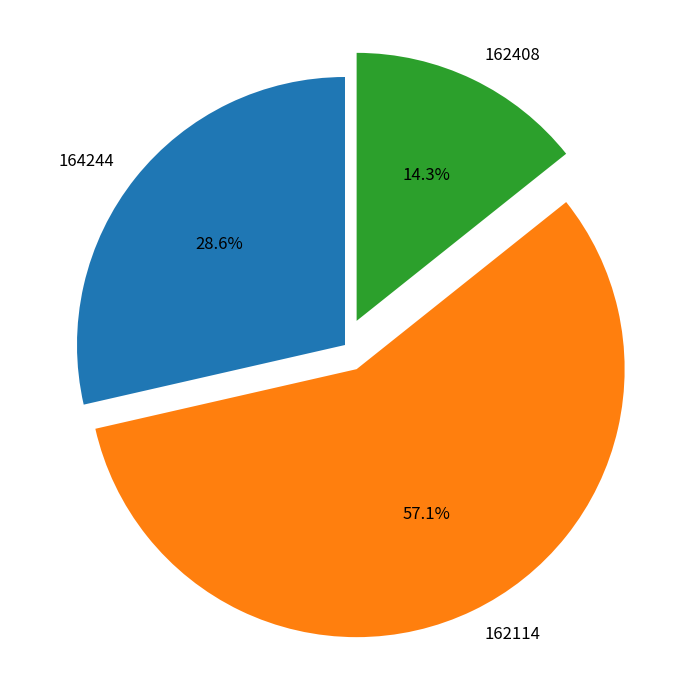

Which slice is the smallest?

162408